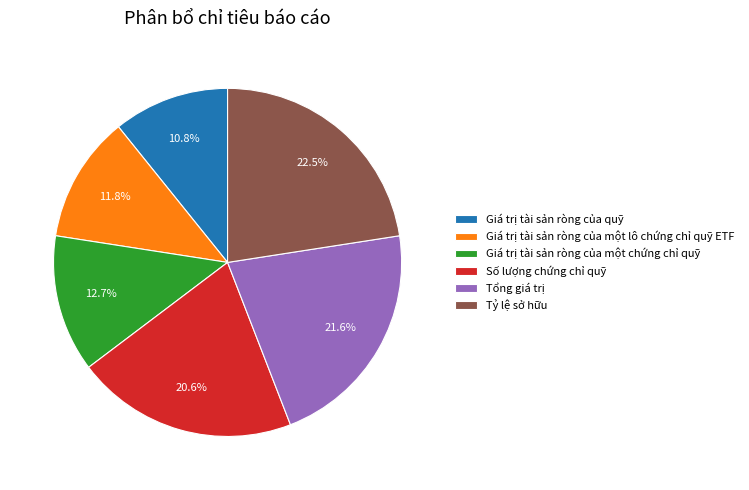

How many segments does this pie chart have?

6